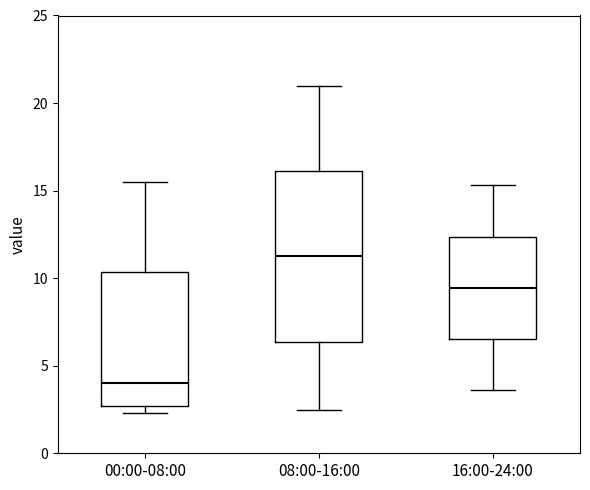

Which box has the highest median line?

08:00-16:00